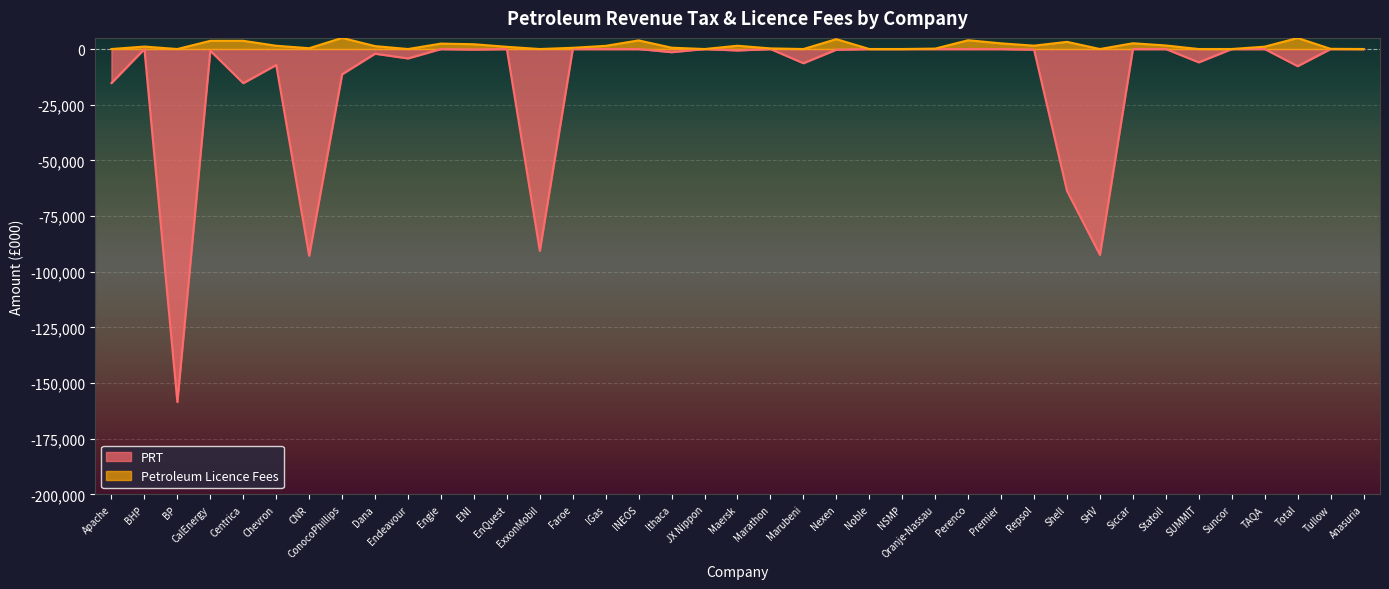

How many values in the Petroleum Licence Fees series exceed 1060?

19